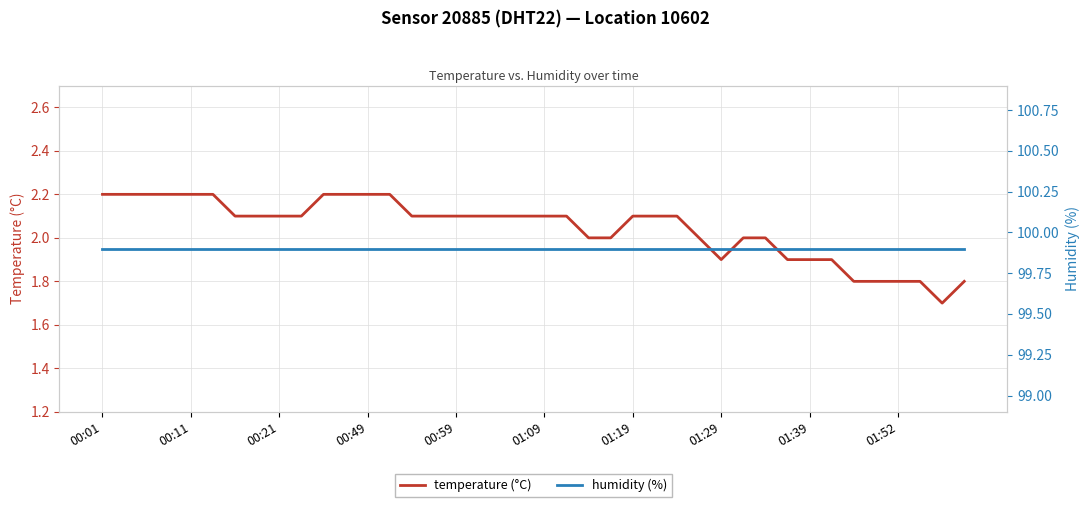

The value of temperature (°C) at 00:21 is 2.1. True or false?

True